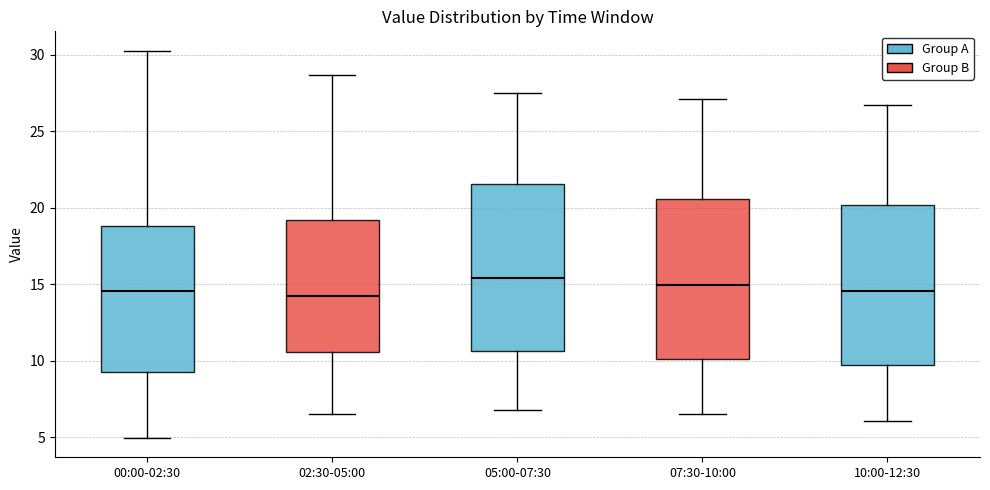

Reading left to right, read every box against the y-axis: the position of its median line, the range the box covers, and the ends of its whiskers. The values are not printed on the chart, so give them approximately, as read against the axis.

00:00-02:30: median 14.5, box 9.5 to 19.0, whiskers 5.0 to 30.5
02:30-05:00: median 14.5, box 10.5 to 19.0, whiskers 6.5 to 28.5
05:00-07:30: median 15.5, box 10.5 to 21.5, whiskers 7.0 to 27.5
07:30-10:00: median 15.0, box 10.0 to 20.5, whiskers 6.5 to 27.0
10:00-12:30: median 14.5, box 9.5 to 20.0, whiskers 6.0 to 26.5